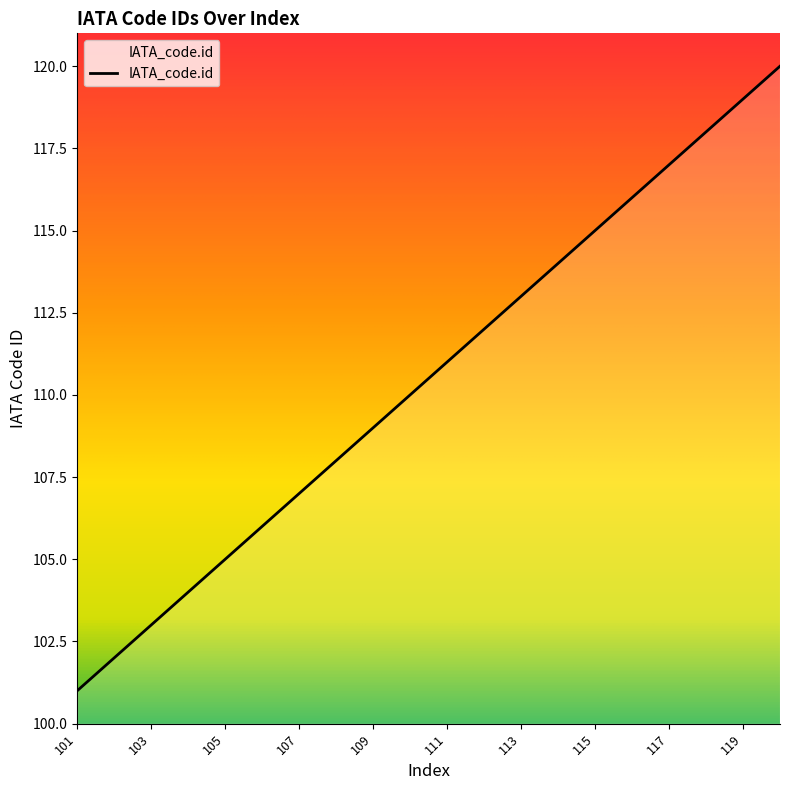

What is the difference between the maximum and minimum values?

19